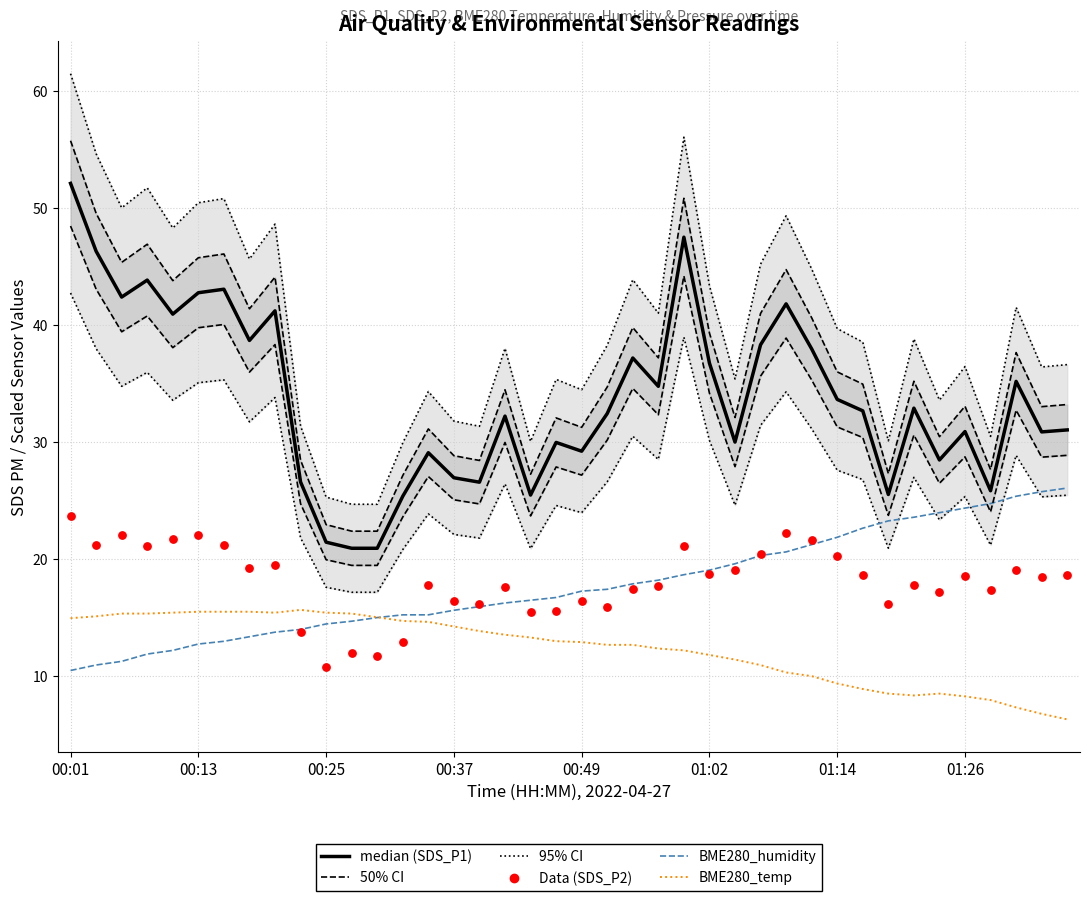

Which series contains the lowest Y value?

BME280_temperature (scaled)